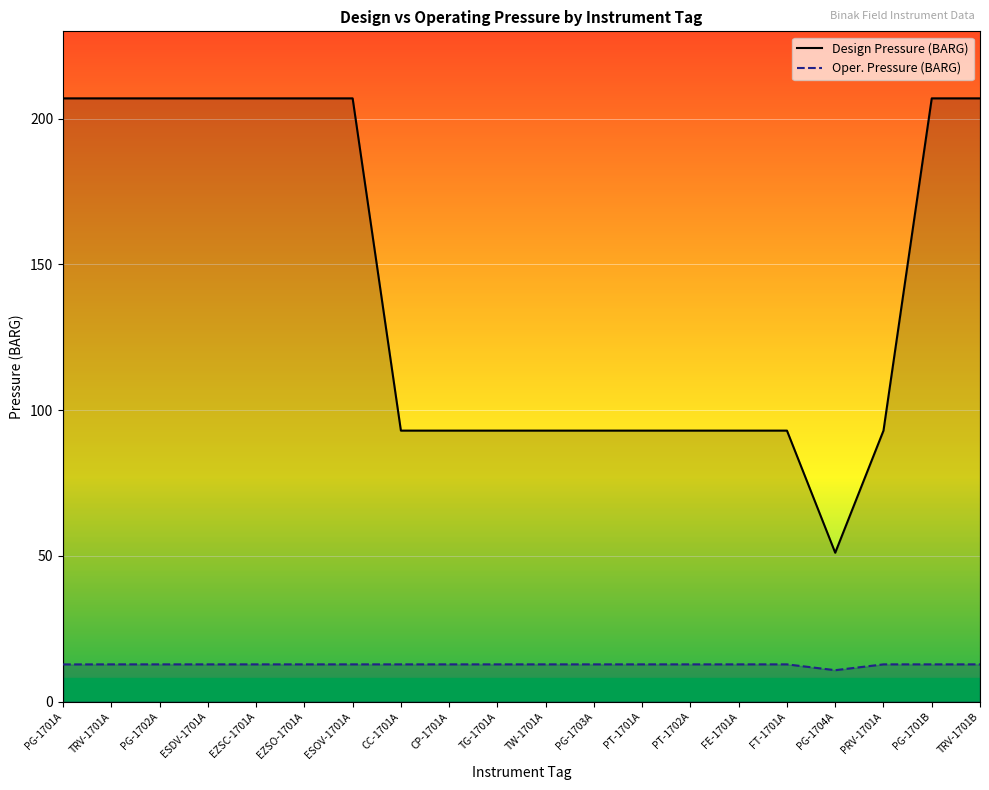

What is the maximum value shown in the chart?

207.0